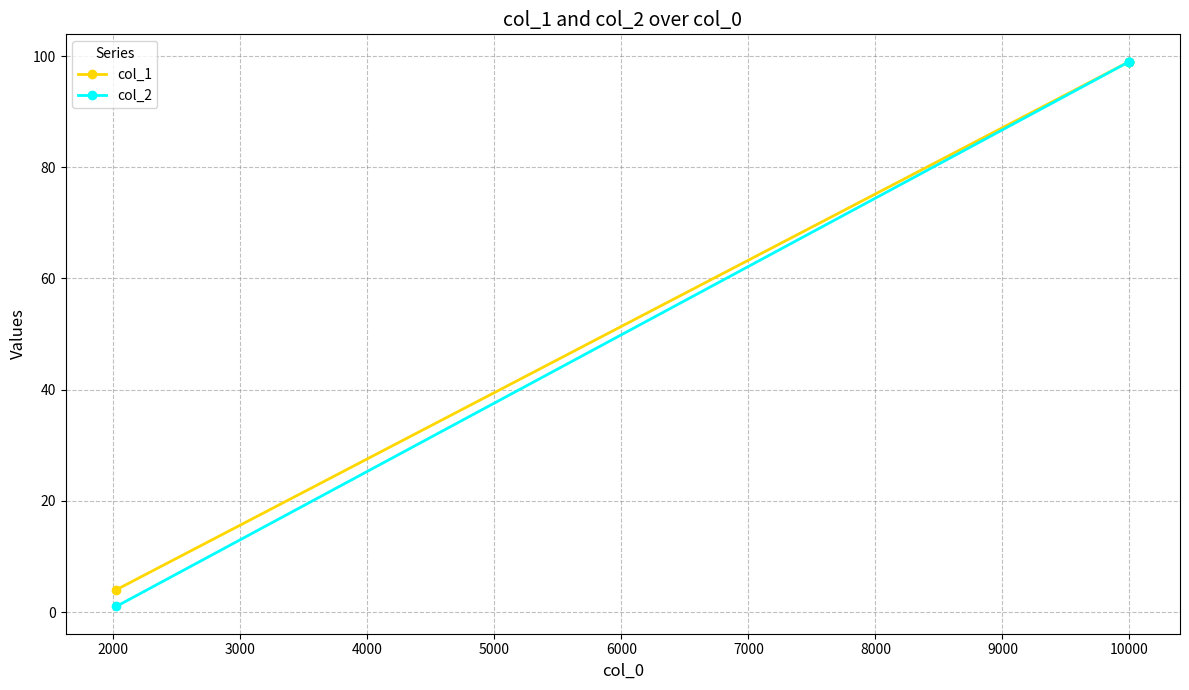

How many lines are shown in the chart?

2